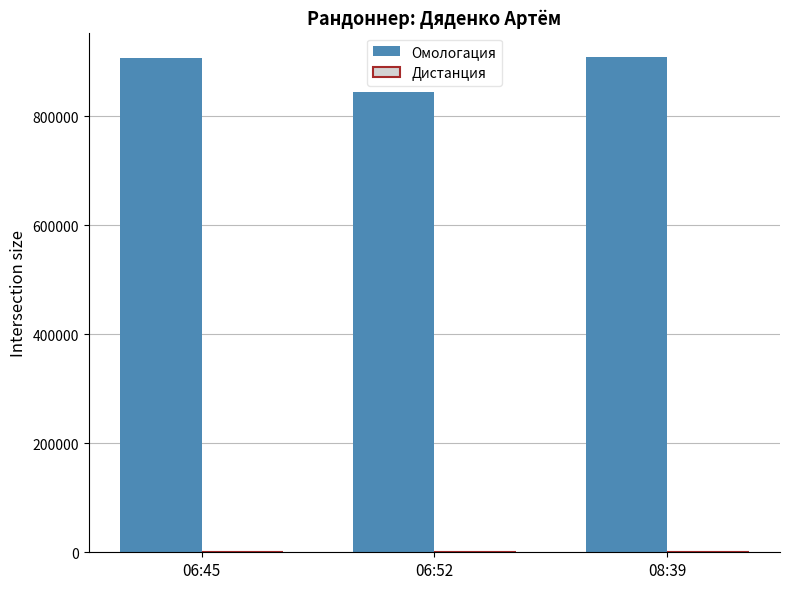

Which series has the largest total across all categories?

Омологация